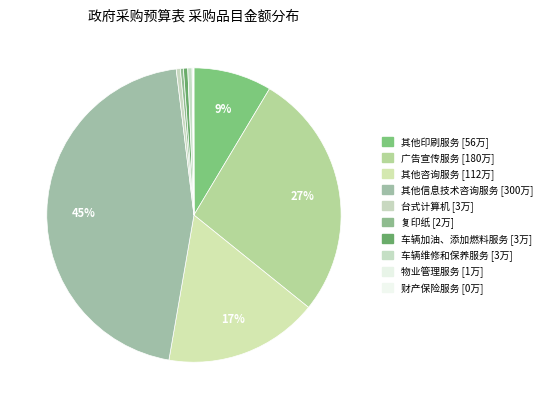

To the nearest percent, what is the difference between the largest and smallest slice percentages?

45%